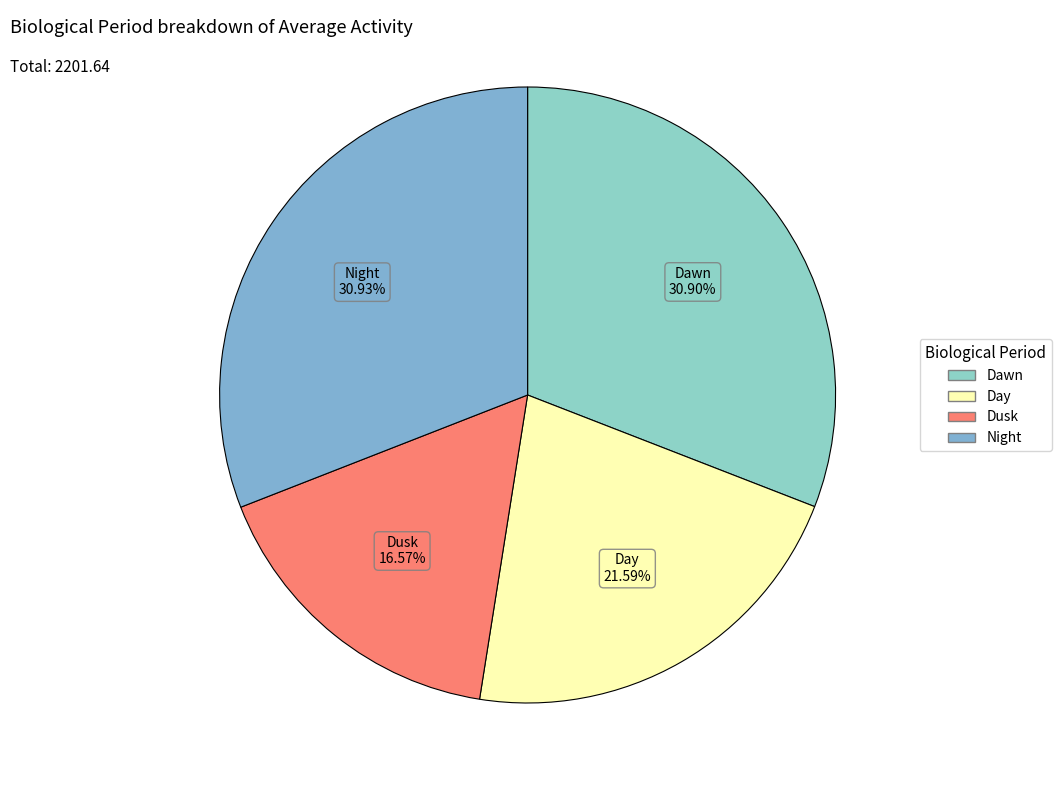

Between Night and Day, which is larger?

Night